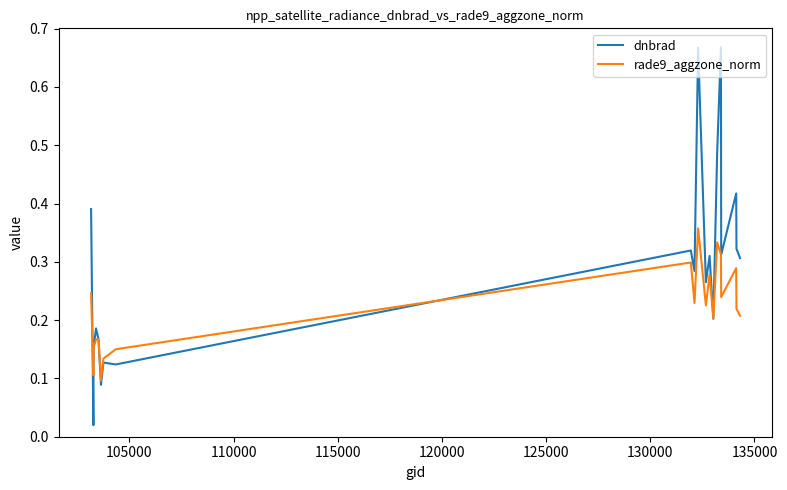

Which series has the largest total across all categories?

dnbrad